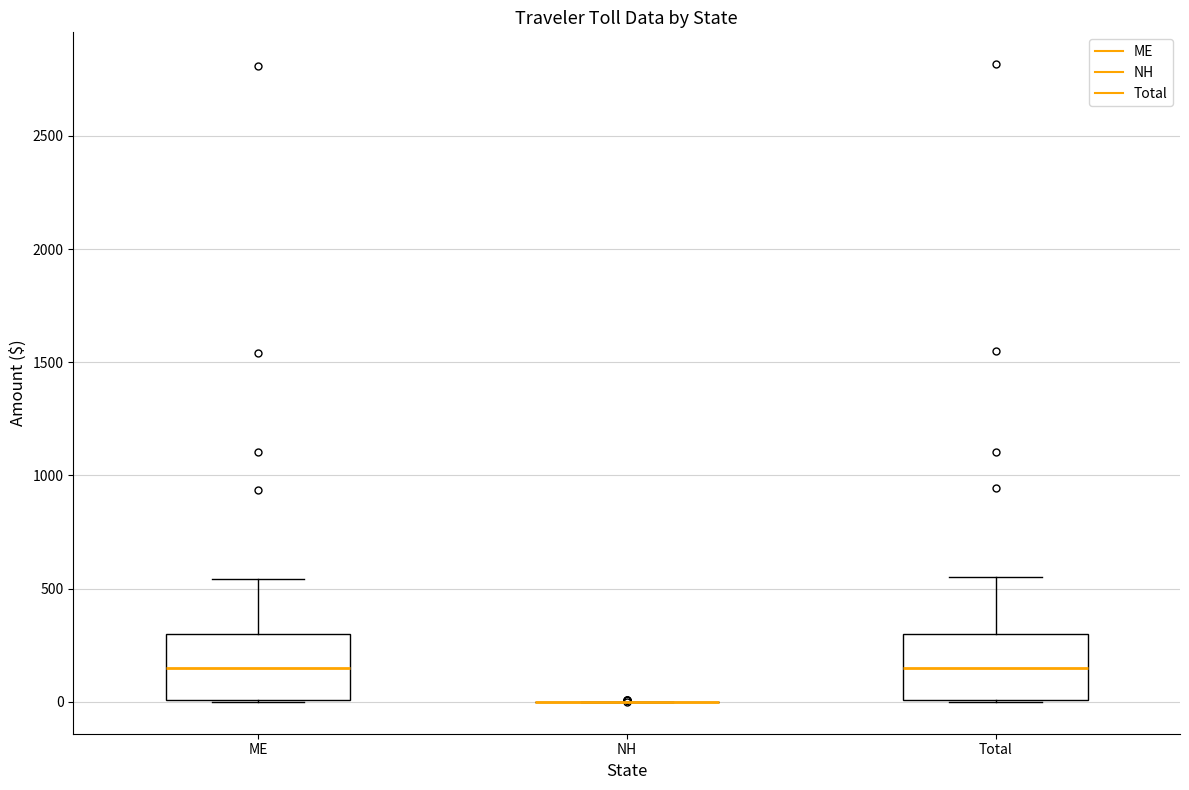

Reading left to right, transcribe this box plot: for each box, give where its median line is, the range the box spans, and where its two whiskers end, as read against the y-axis. The values are not printed on the chart, so give them approximately, as read against the axis.

ME: median 150, box 0 to 300, whiskers 0 to 550
NH: box collapsed to a line at 0, whiskers 0 to 0
Total: median 150, box 0 to 300, whiskers 0 to 550